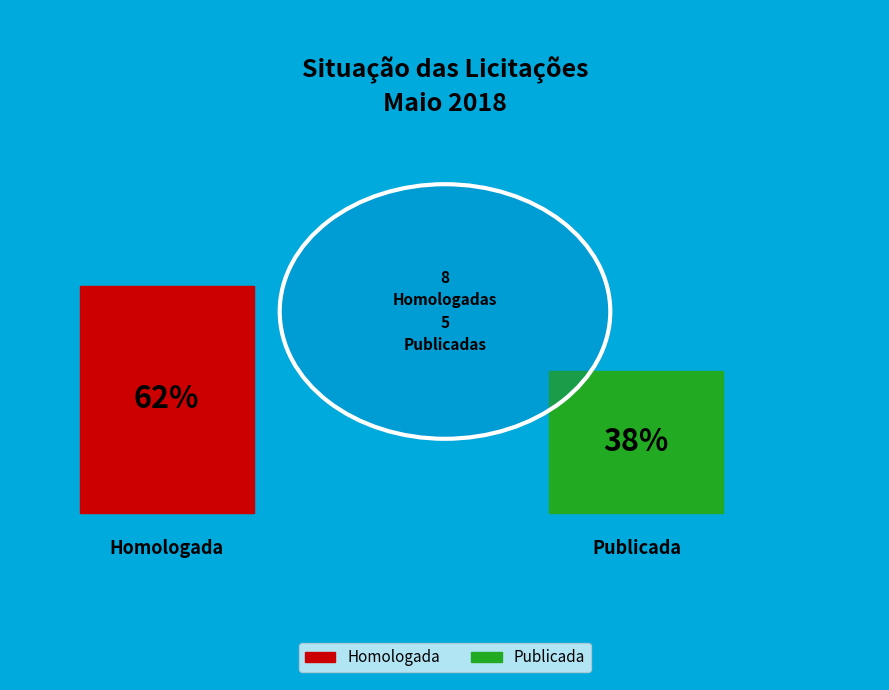

To the nearest percent, what is the average slice percentage?

50%